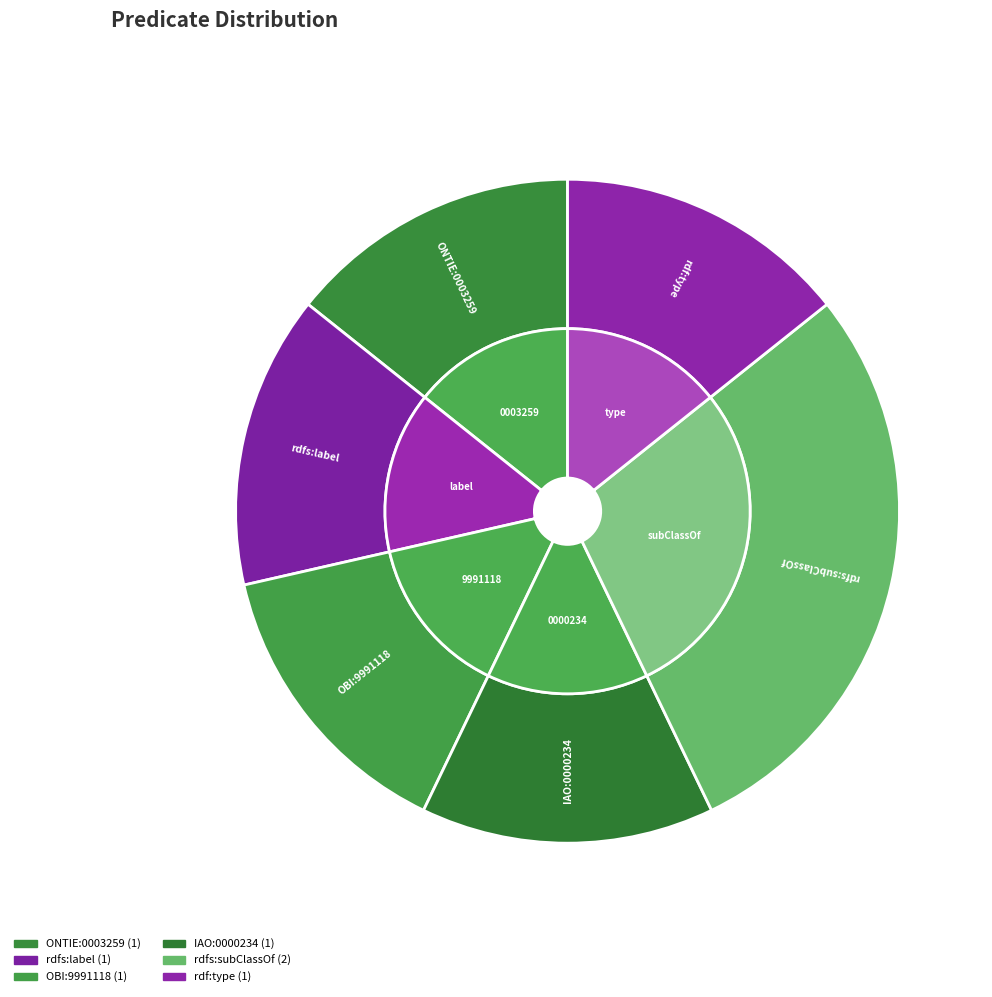

True or false: IAO:0000234 accounts for 7% of the total.

False